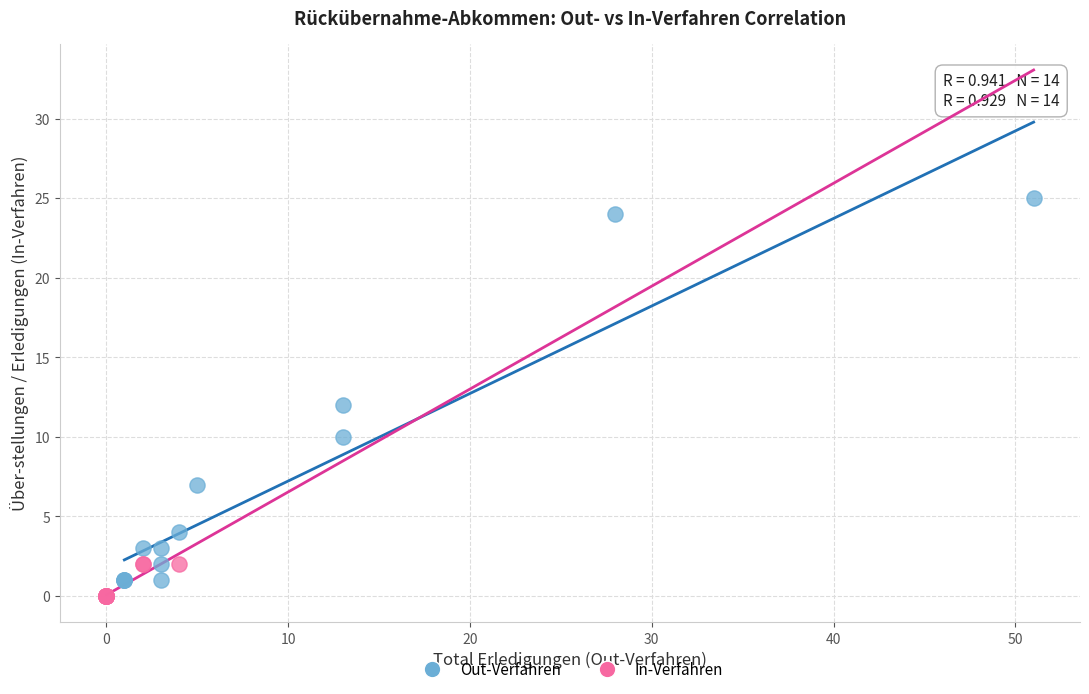

Which series has the widest spread of Y values?

Out-Verfahren